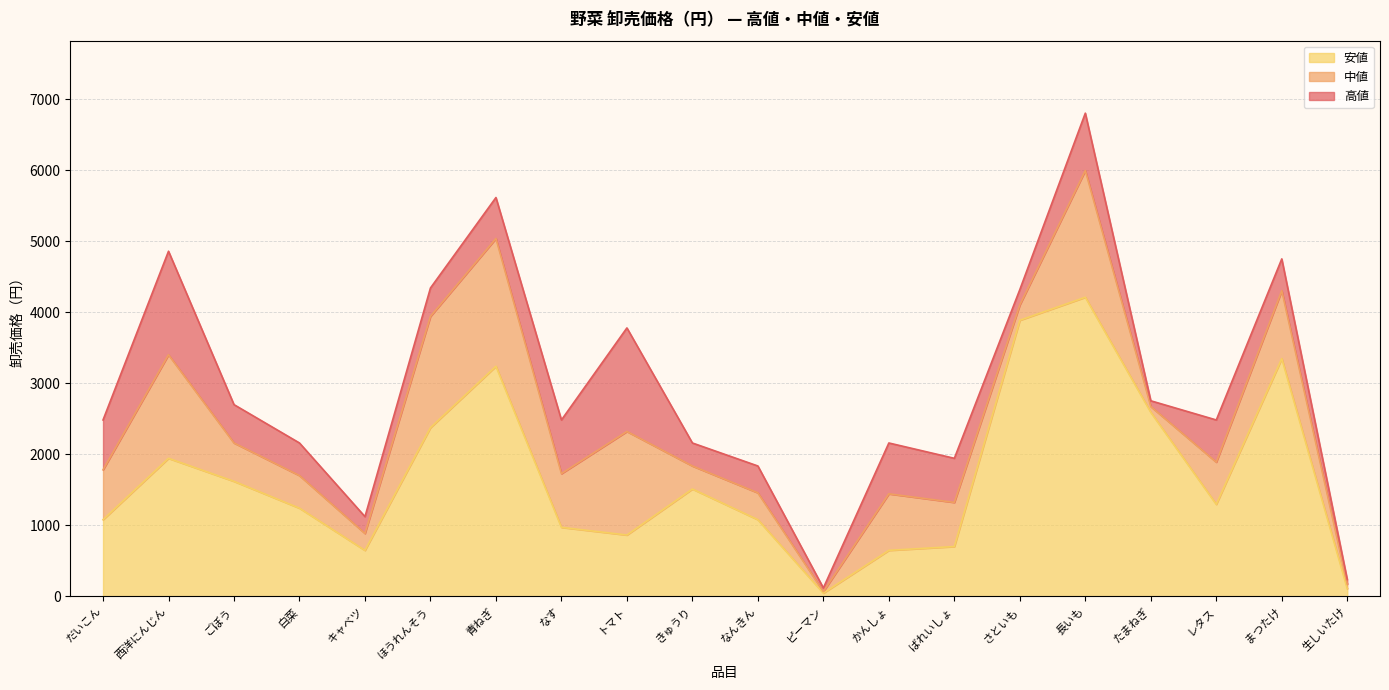

What is the sum of all 安値 values?

33418